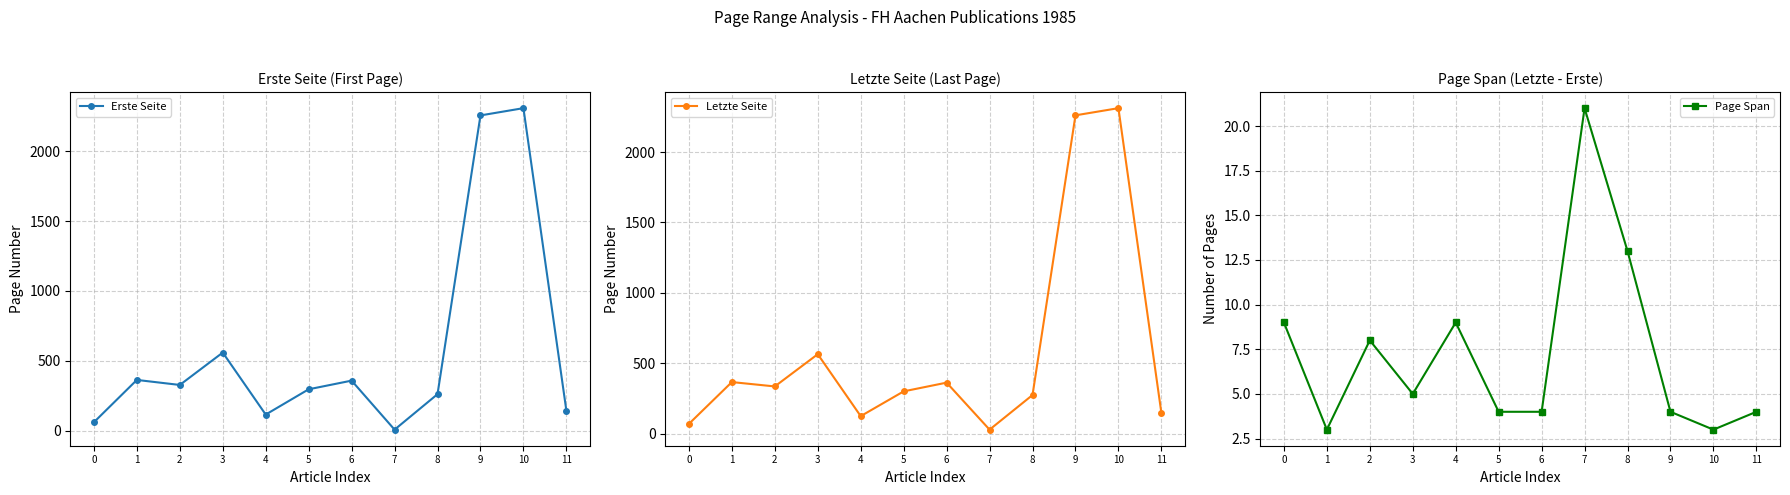

What are all the series names shown in the legend?

Erste Seite, Letzte Seite, Page Span